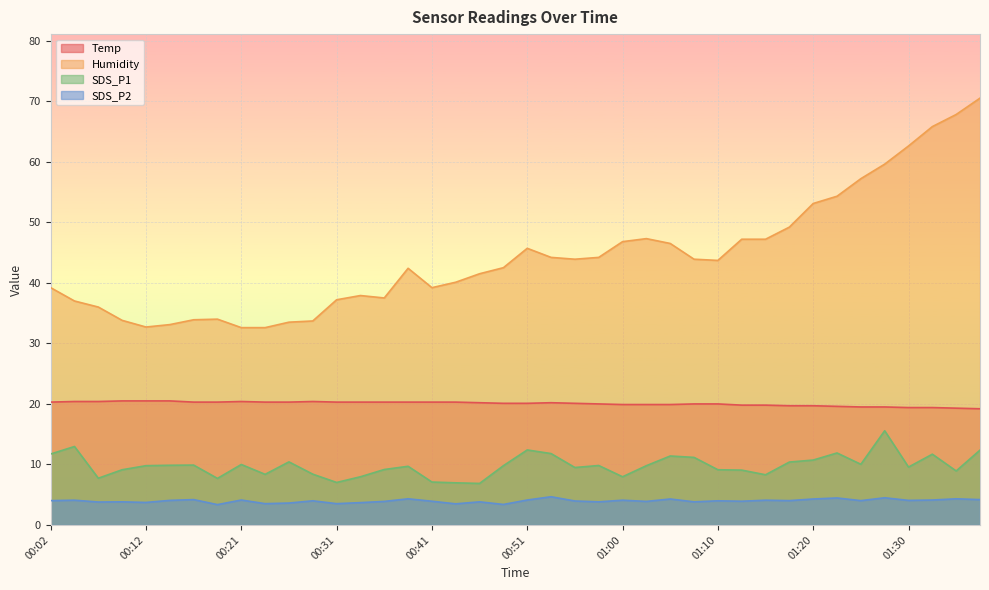

In SDS_P2, how many points are lower than both neighbors (excluding endpoints)?

14